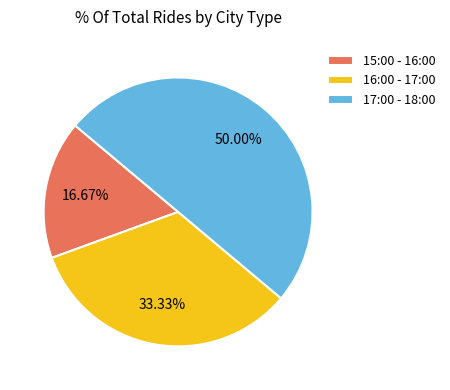

Approximately how many times larger is the value at 15:00 - 16:00 compared to 16:00 - 17:00?

0.5